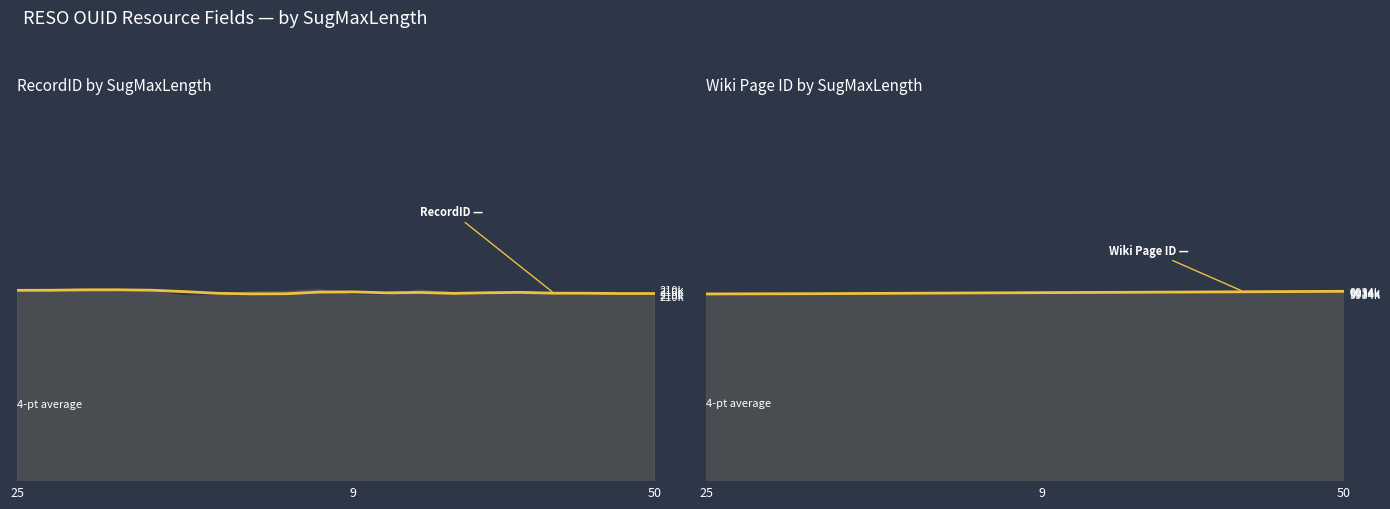

Count the number of values greater than 9934683.

10